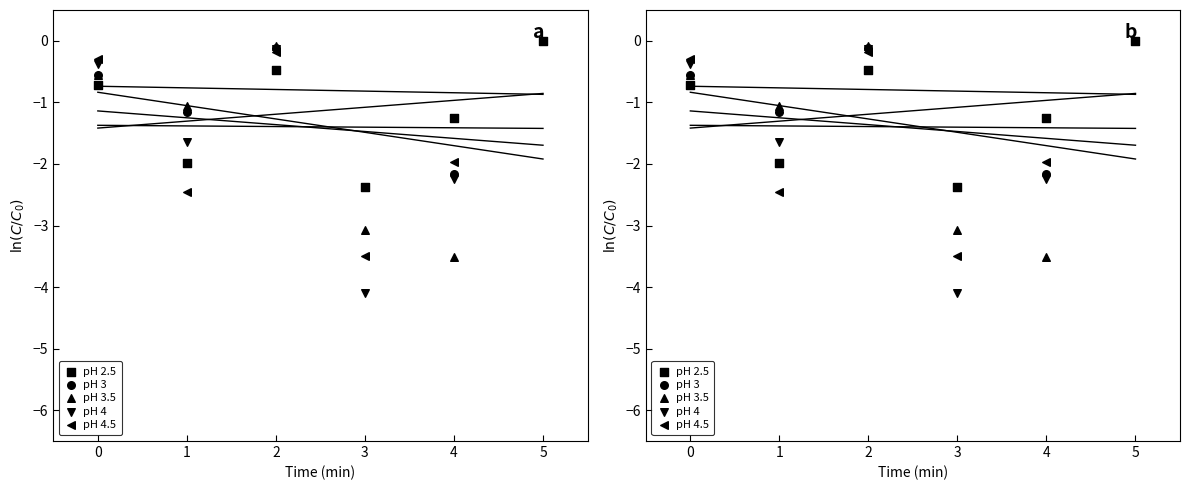

Which series contains the lowest Y value?

pH 4